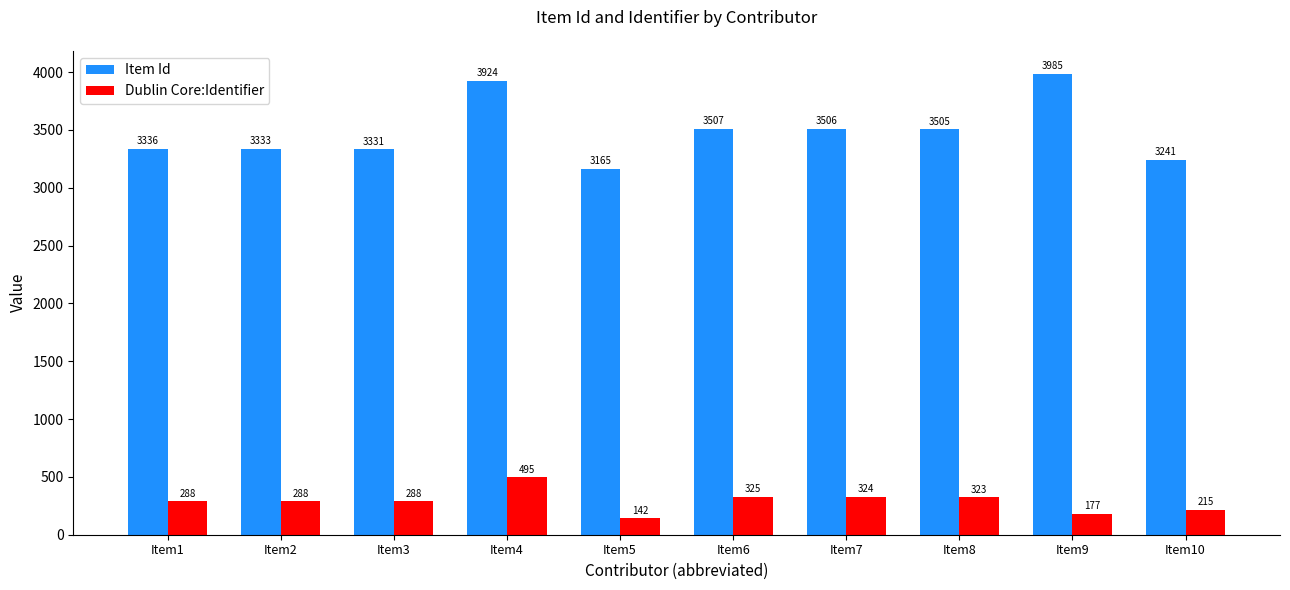

At which category is the sum across all series the highest?

Item4